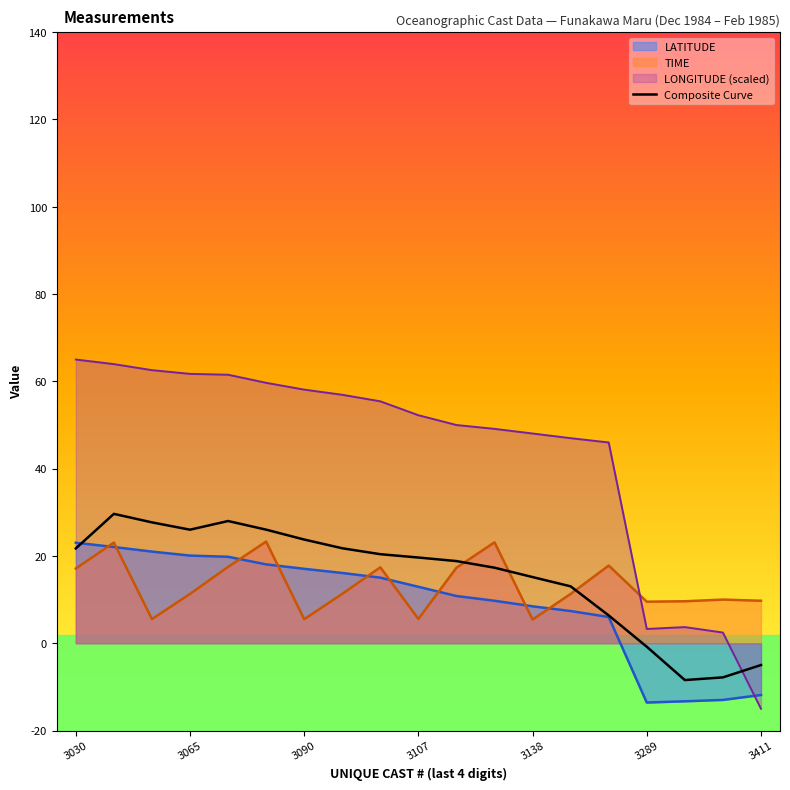

Which series ends up on top after the final intersection of LATITUDE and LONGITUDE (scaled)?

LATITUDE